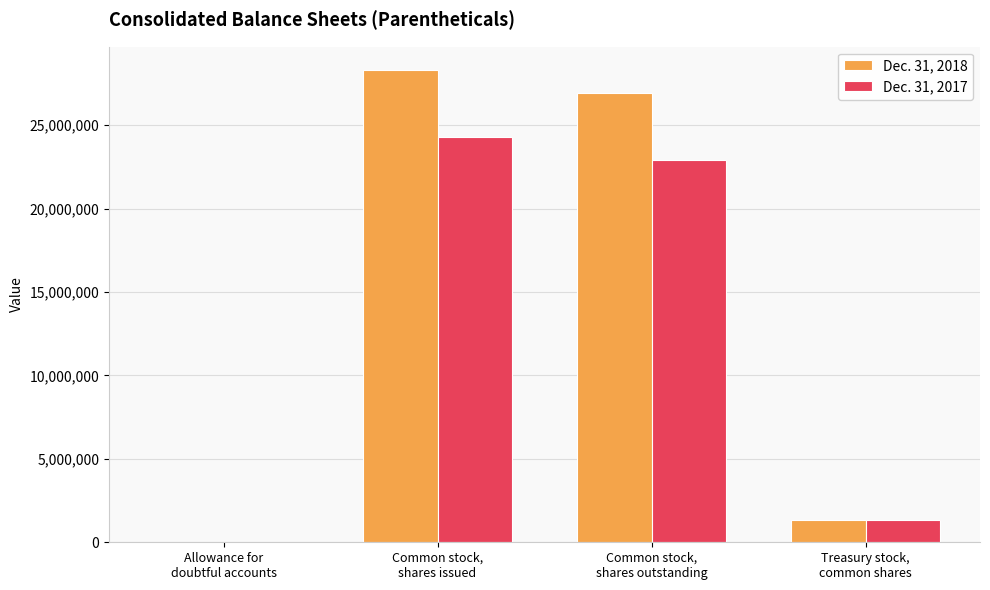

What are all the series names shown in the legend?

Dec. 31, 2018, Dec. 31, 2017